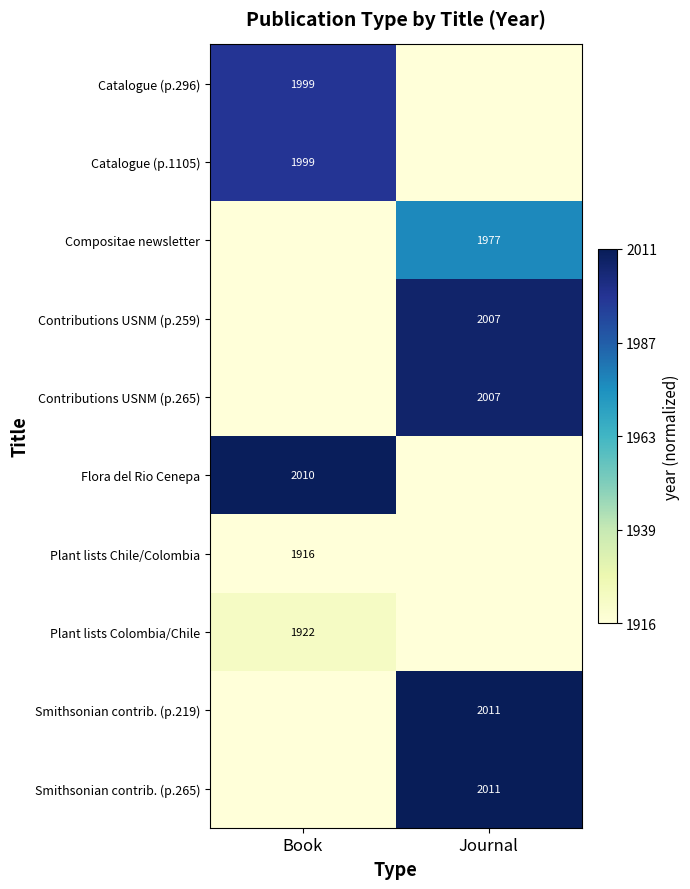

At how many categories does at least one series exceed 0?

2